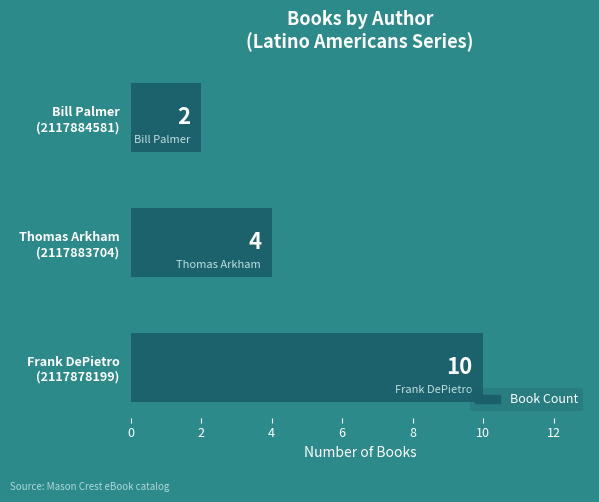

Reading bottom to top, transcribe all the data shown in this chart.

10	4	2